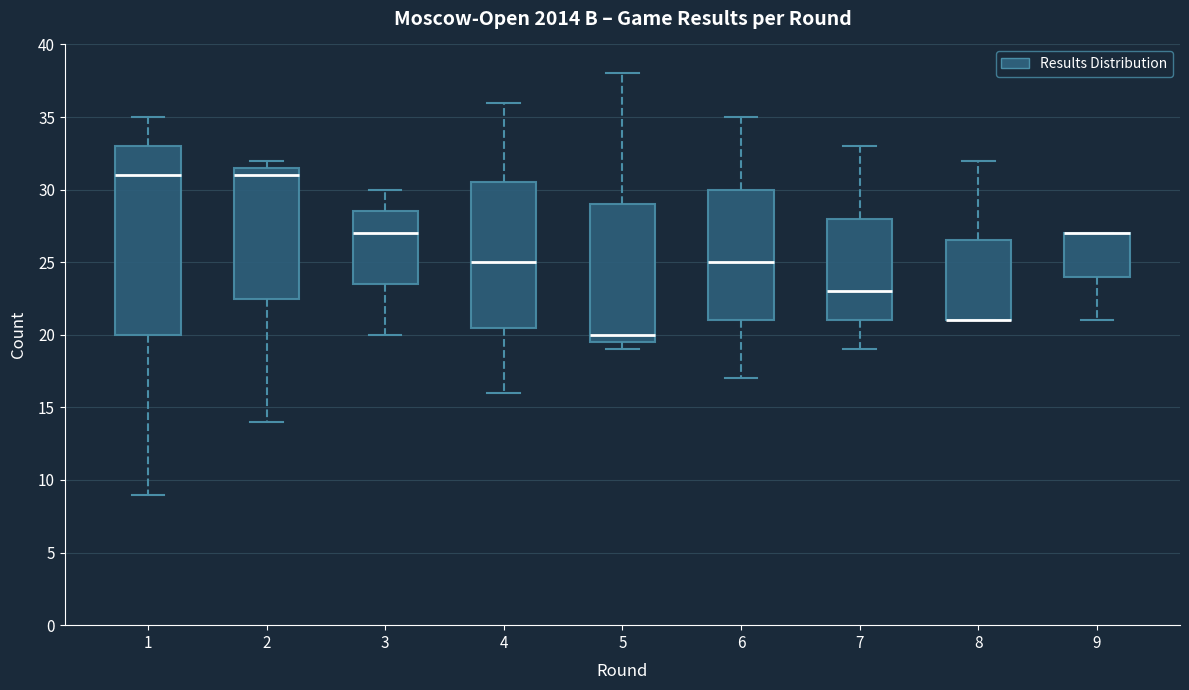

Which box is the tallest, from its lower edge to its upper edge?

1